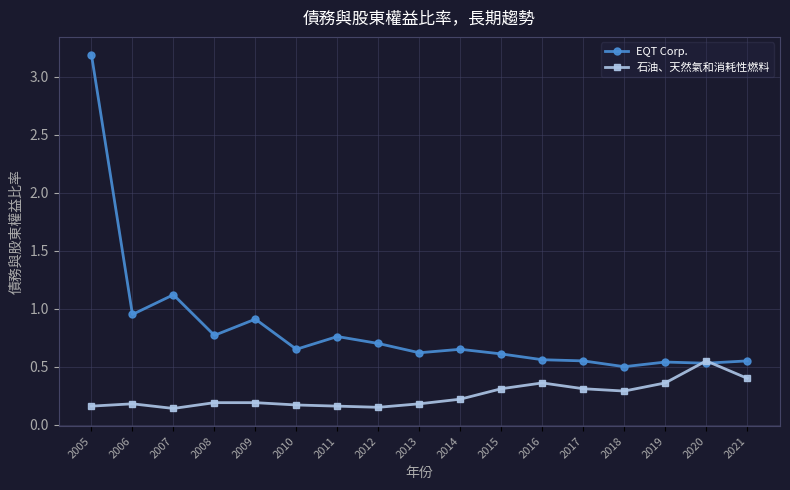

At which category does EQT Corp. reach its first local peak?

2007